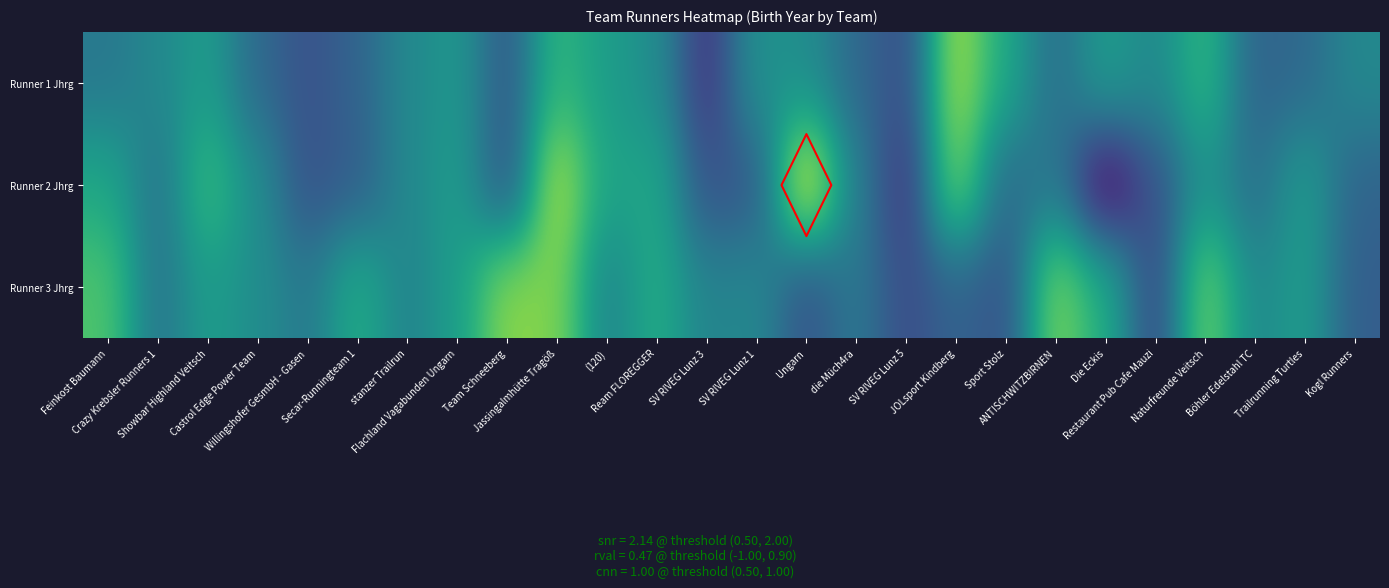

The Runner 1 Jhrg series shows 0.8 at Ungarn. True or false?

False